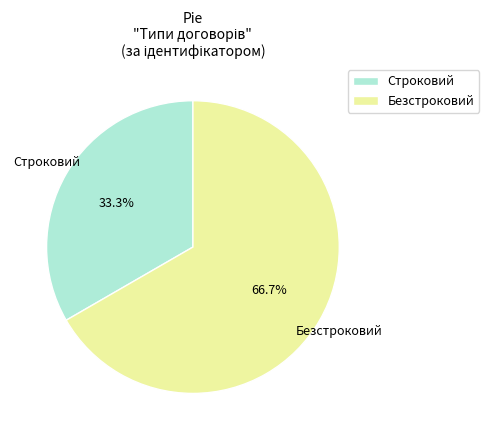

Count the number of slices in the pie.

2